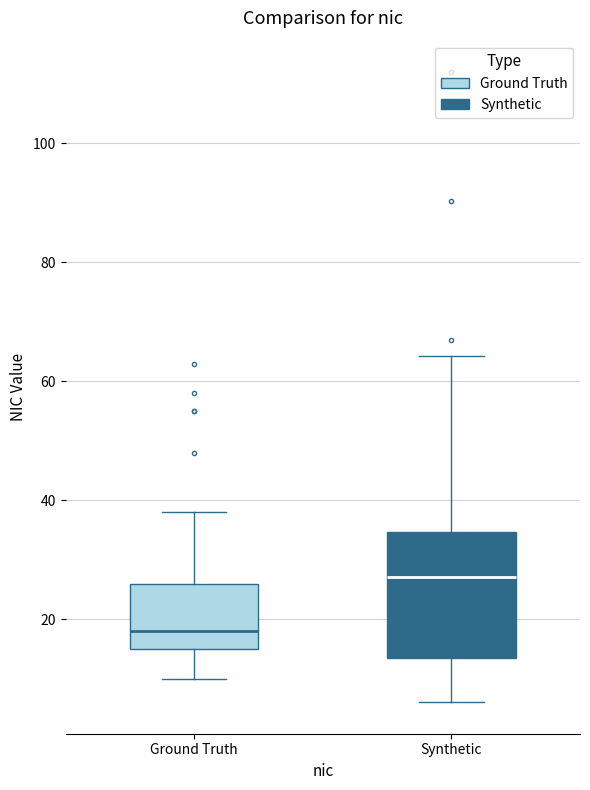

Which box is the tallest, from its lower edge to its upper edge?

Synthetic